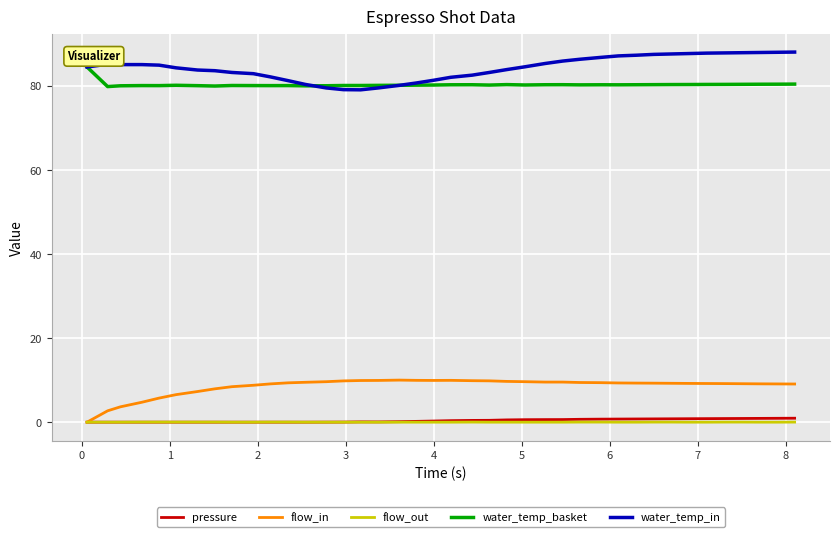

How many distinct data groups are displayed?

5